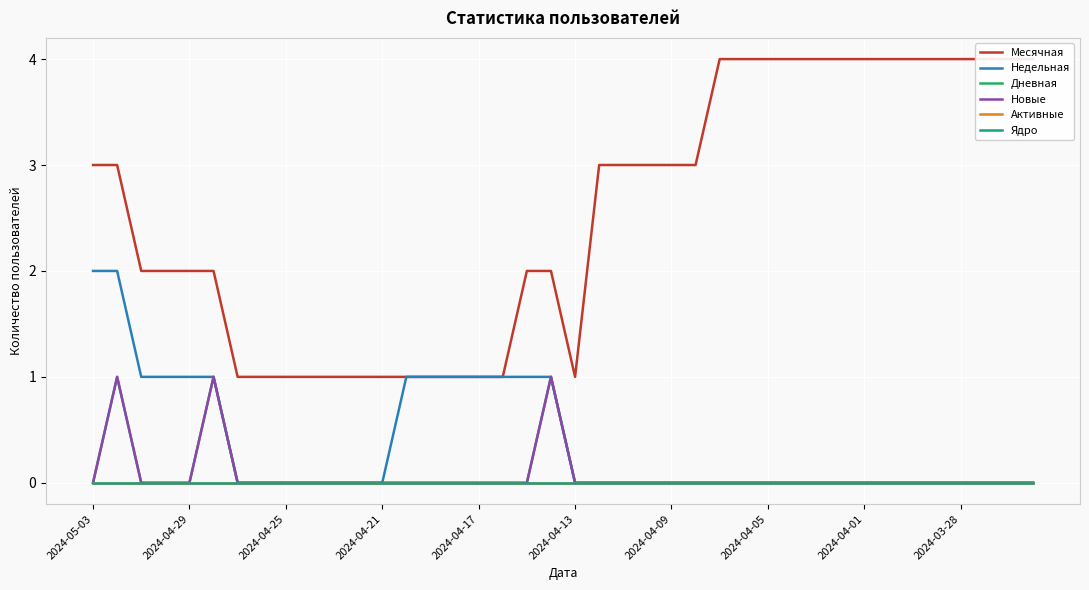

Count the Дневная values in the range 0 to 1.

40